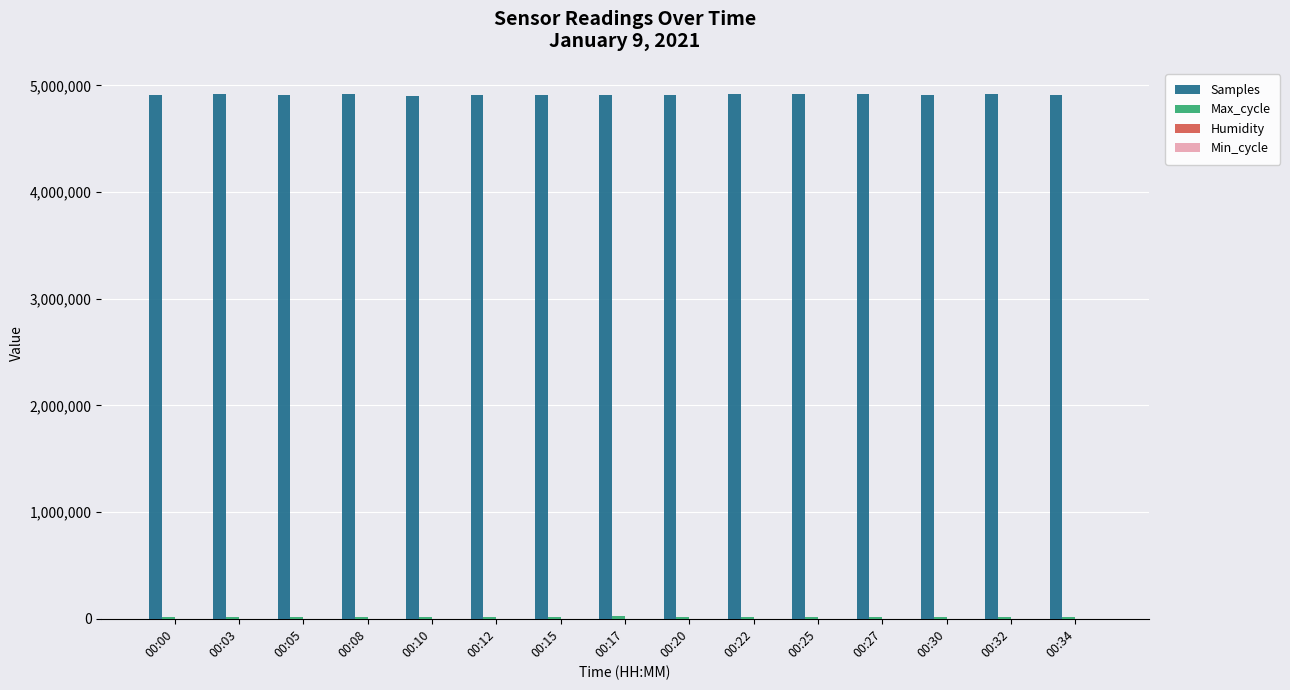

Are the bars grouped side by side (vs. stacked)?

Yes